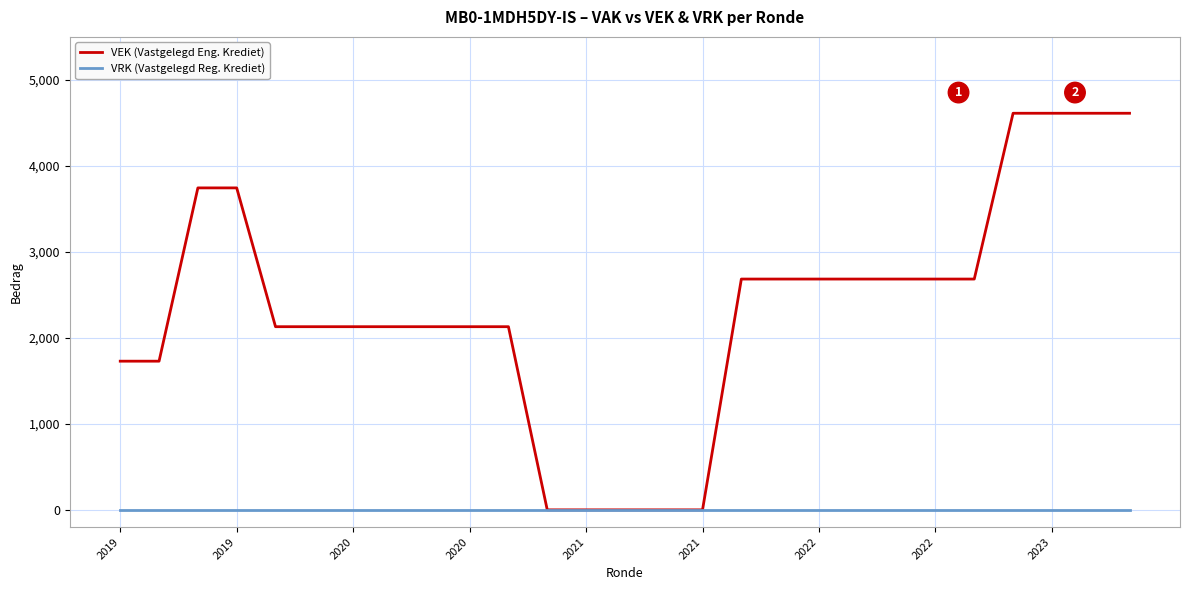

Rank the series by their average value, from lowest to highest.

VRK (Vastgelegd Reg. Krediet), VEK (Vastgelegd Eng. Krediet)